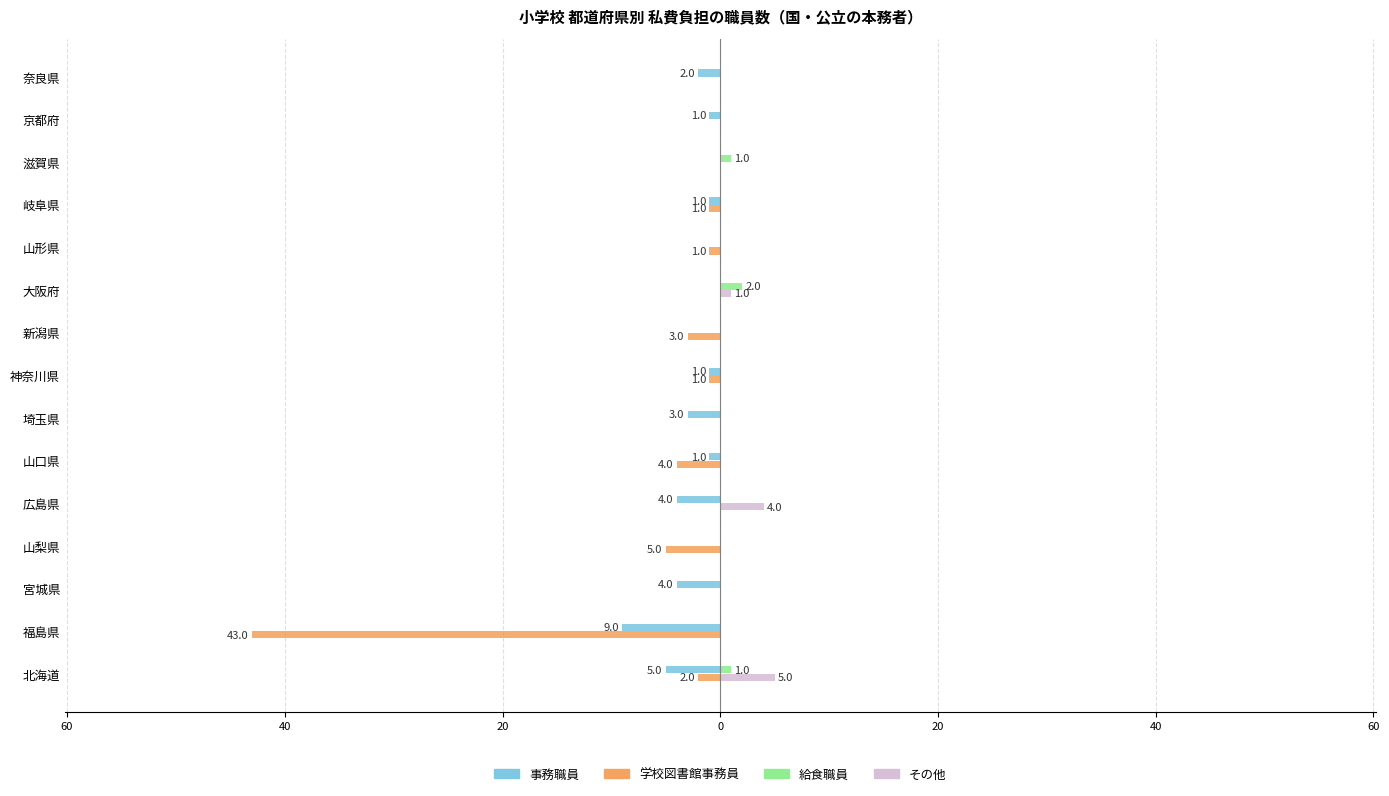

What are all the series names shown in the legend?

事務職員, 学校図書館事務員, 給食職員, その他